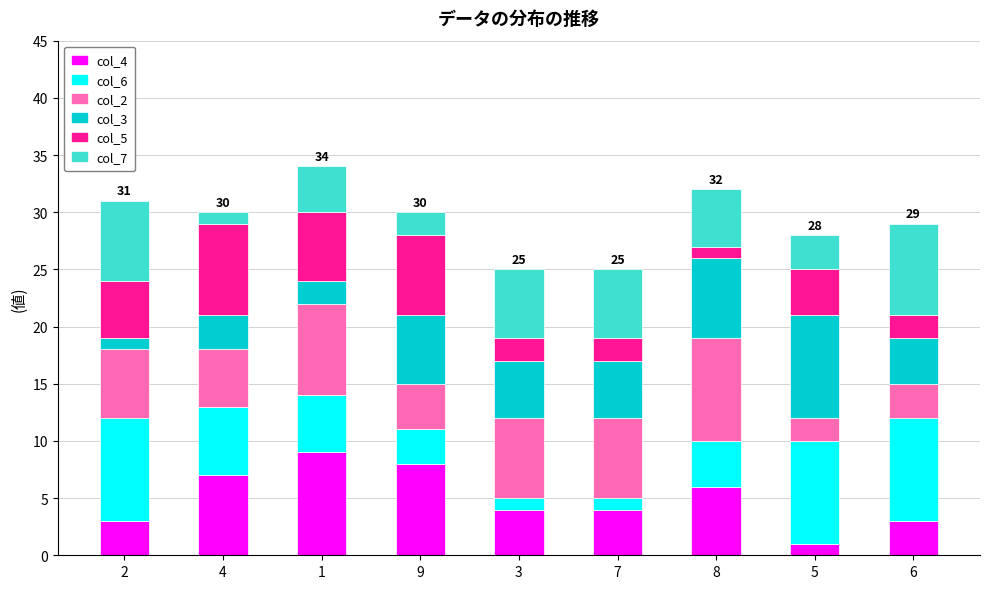

The col_2 series shows 9 at 8. True or false?

True